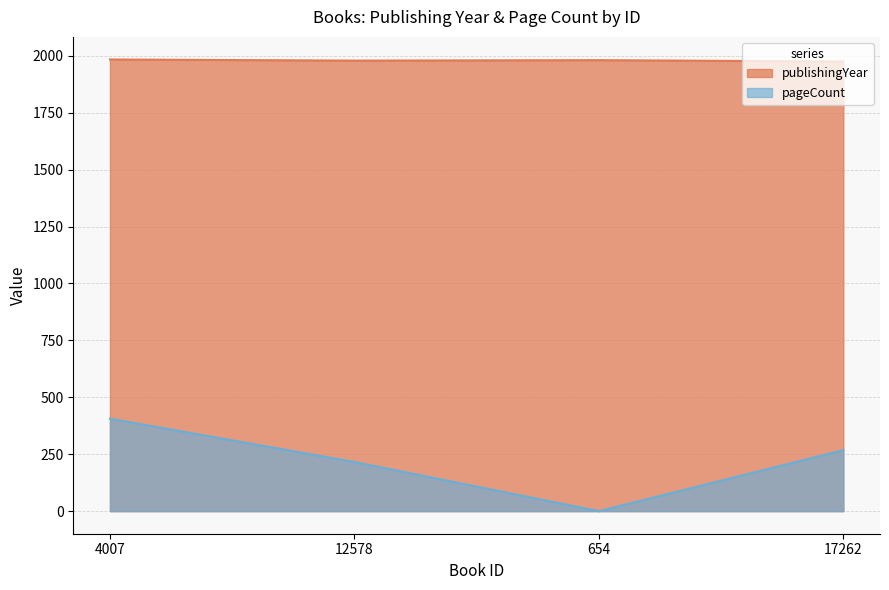

What is the difference between the maximum and minimum values in the publishingYear series?

9